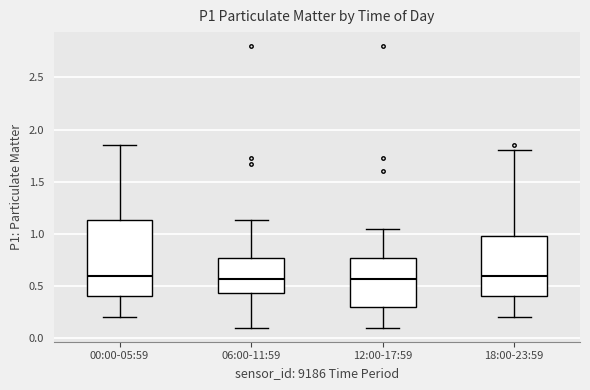

Where is the upper edge of the box for 18:00-23:59 on the y-axis? The values are not printed on the chart, so give them approximately, as read against the axis.

1.00